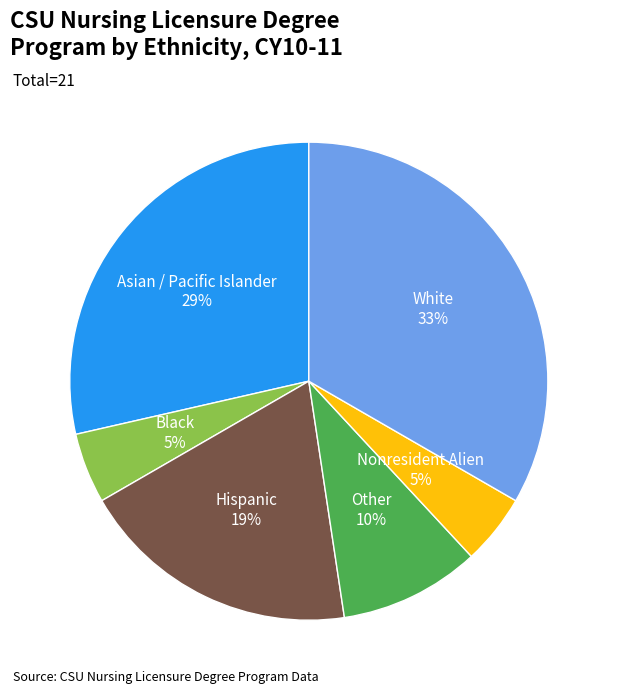

The Black slice represents 5% of the pie. True or false?

True